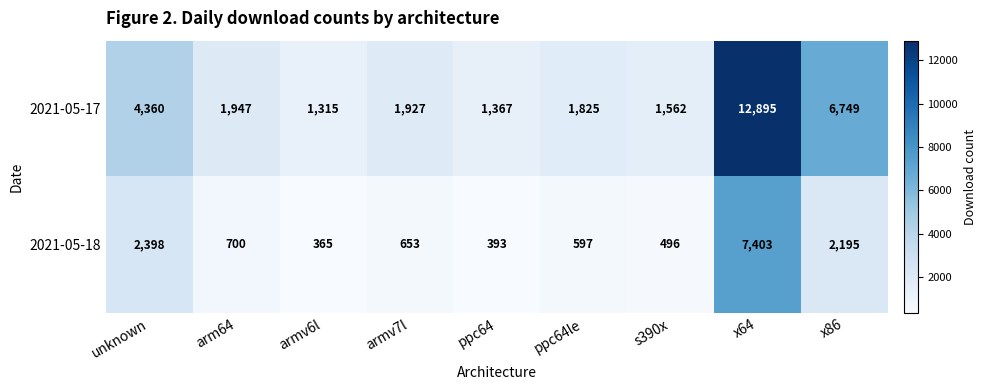

True or false: 2021-05-18 has a value of 12406 at x64.

False